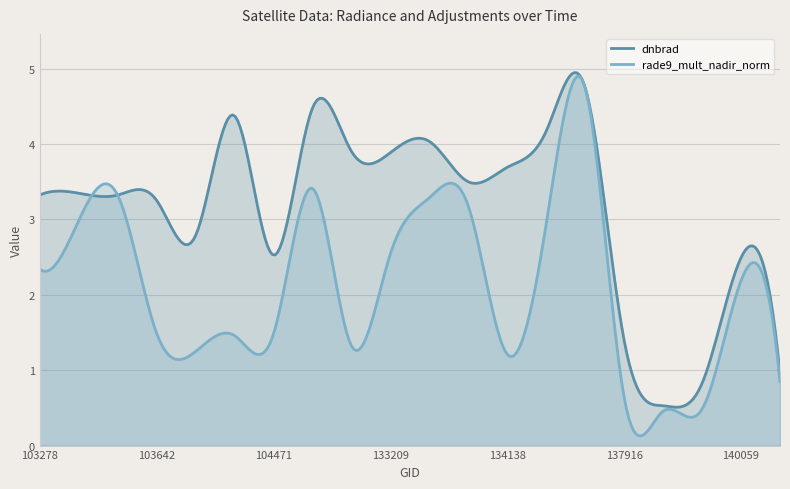

True or false: dnbrad and rade9_mult_nadir_norm intersect in this chart.

True